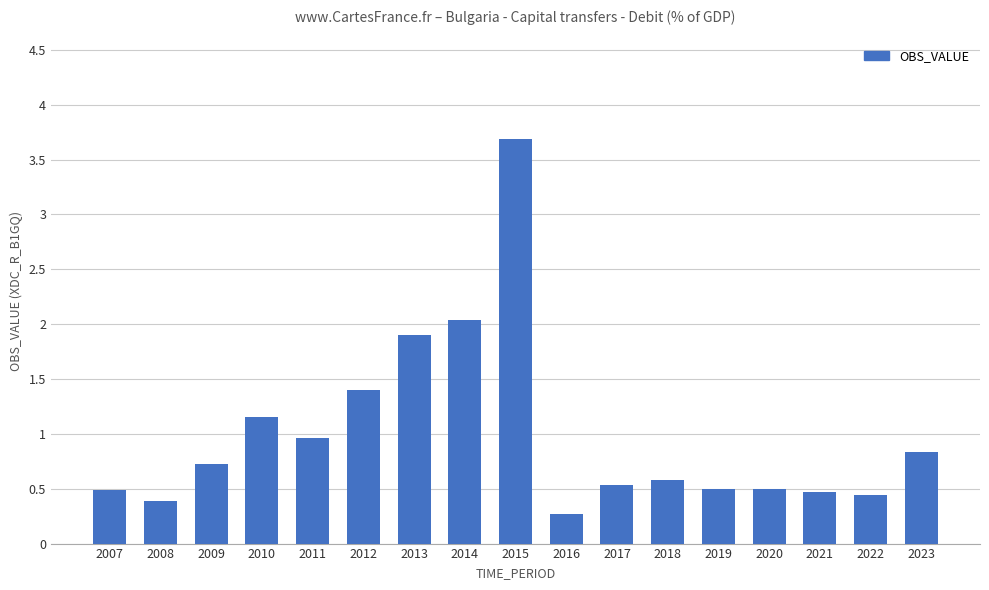

Is it true that the value at 2016 is 0.3?

True